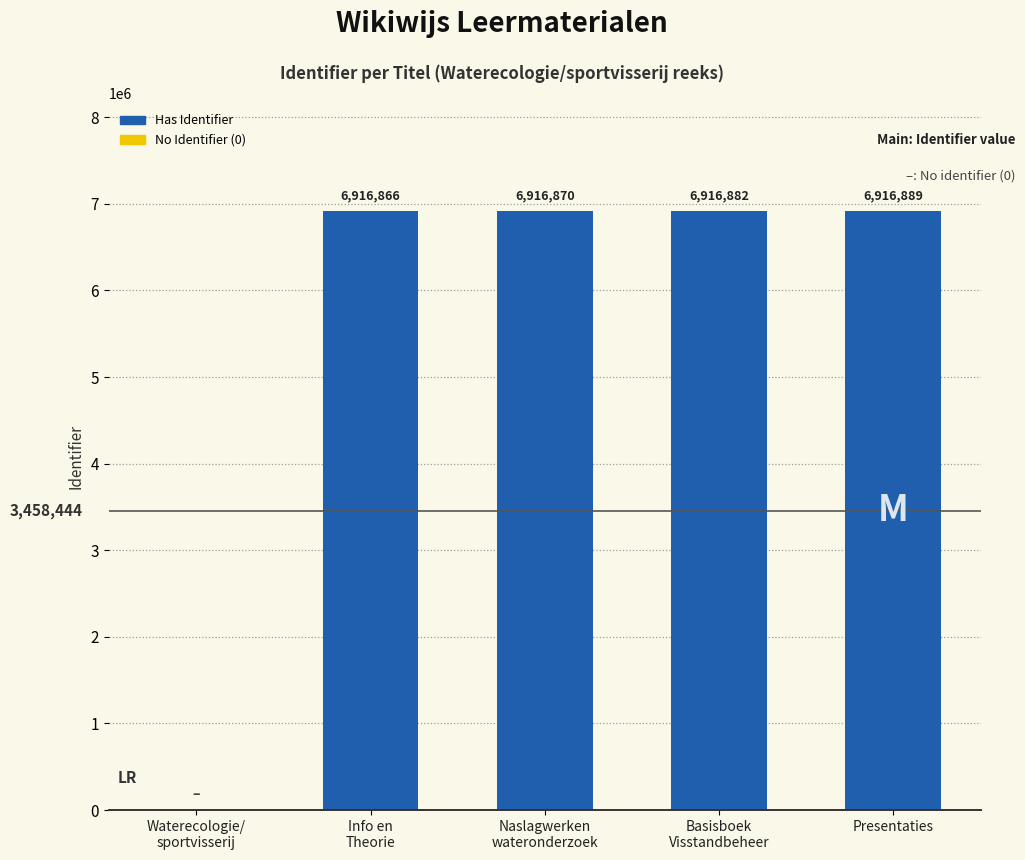

Where is the data nearest to the value 3458444?

Info en Theorie